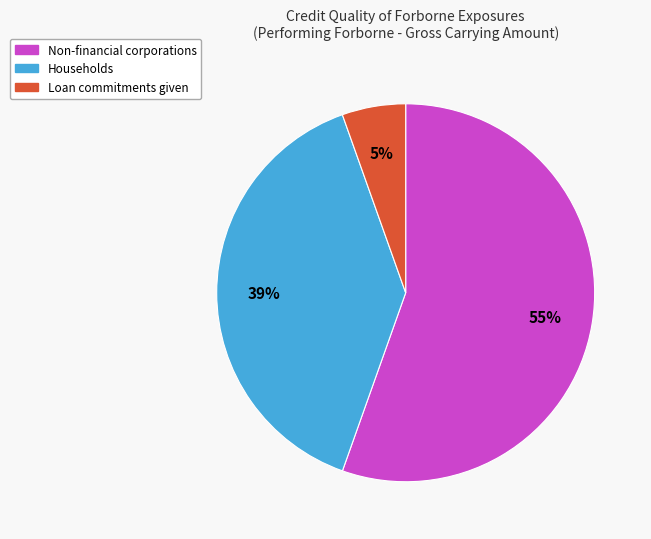

To the nearest percent, what is the average slice percentage?

33%